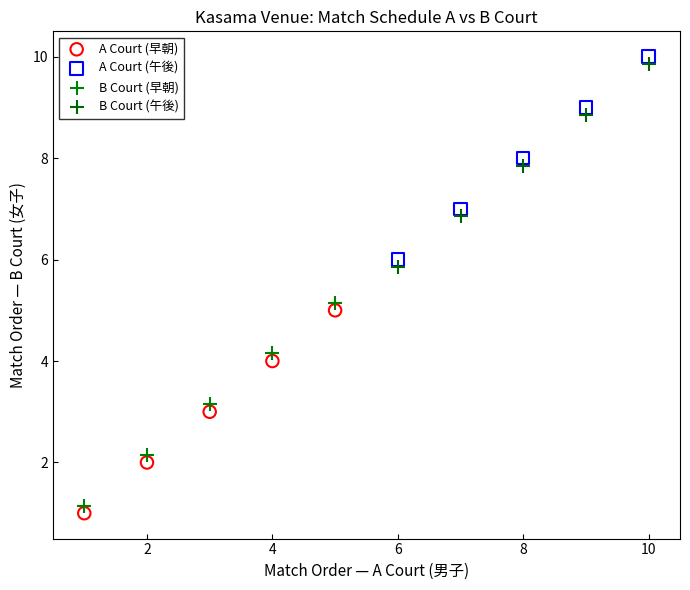

Which series reaches the minimum Y coordinate?

A Court (早朝)